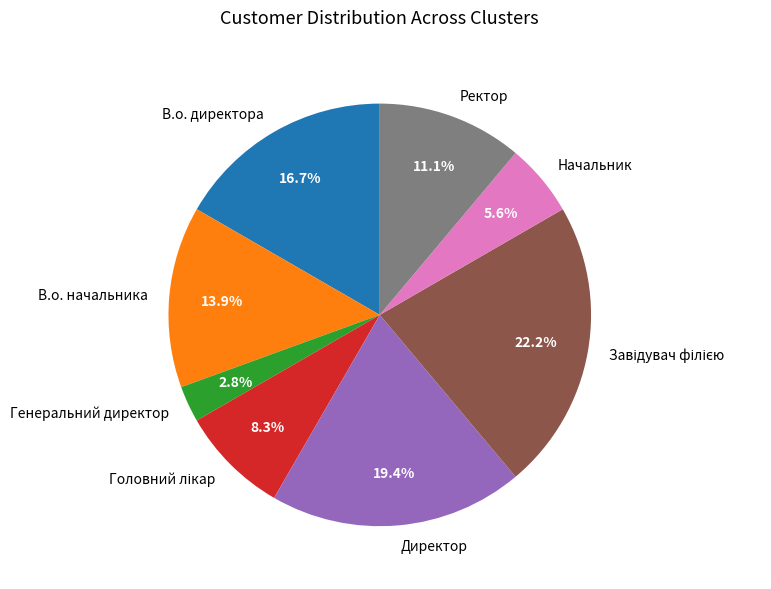

To the nearest percent, what is the average slice percentage?

12%